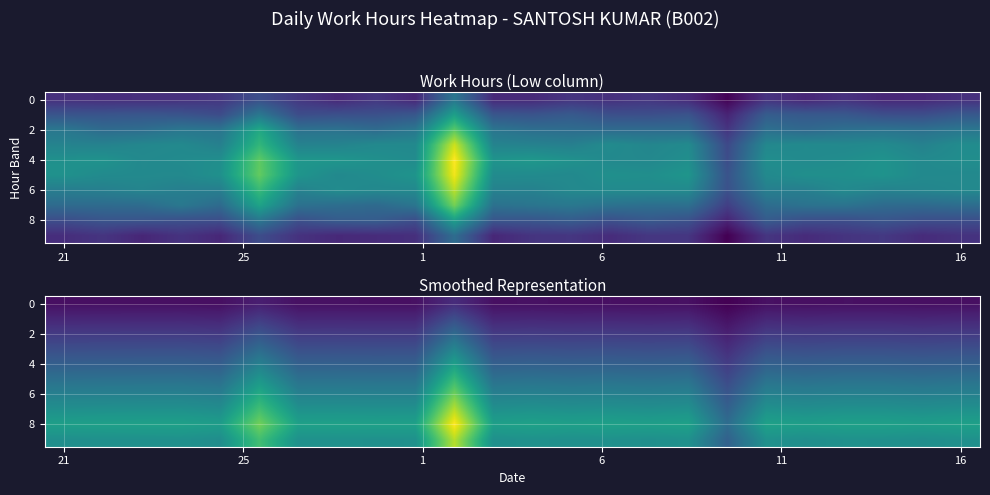

Where is row_0 nearest to the value 2?

11